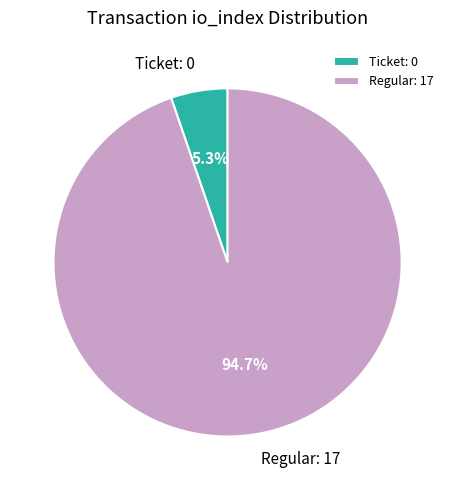

Rank the categories by value from highest to lowest.

Regular: 17, Ticket: 0